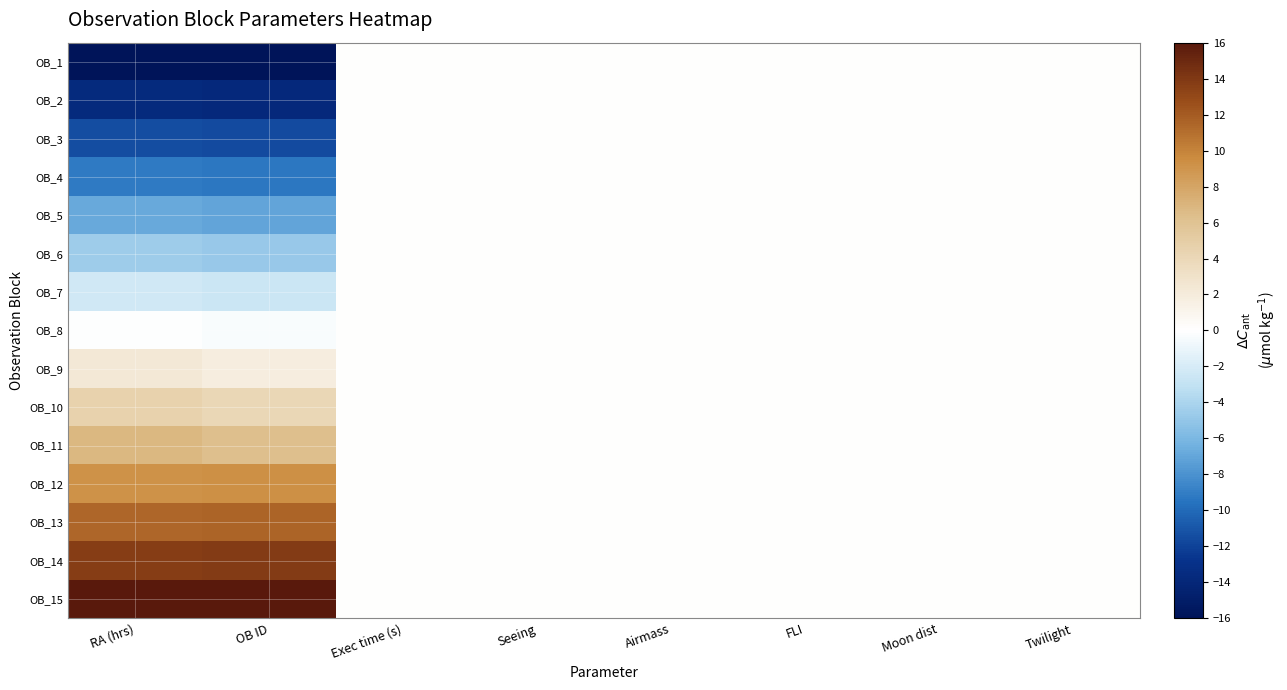

At which category does the chart reach its peak across all series?

RA (hrs)